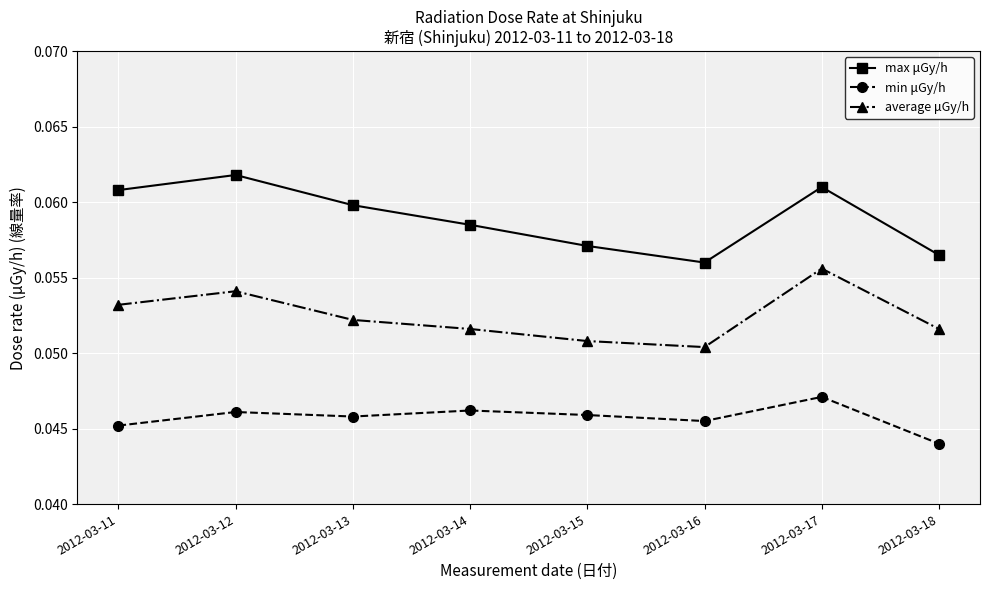

List the series in order of their overall mean, highest first.

max μGy/h, average μGy/h, min μGy/h